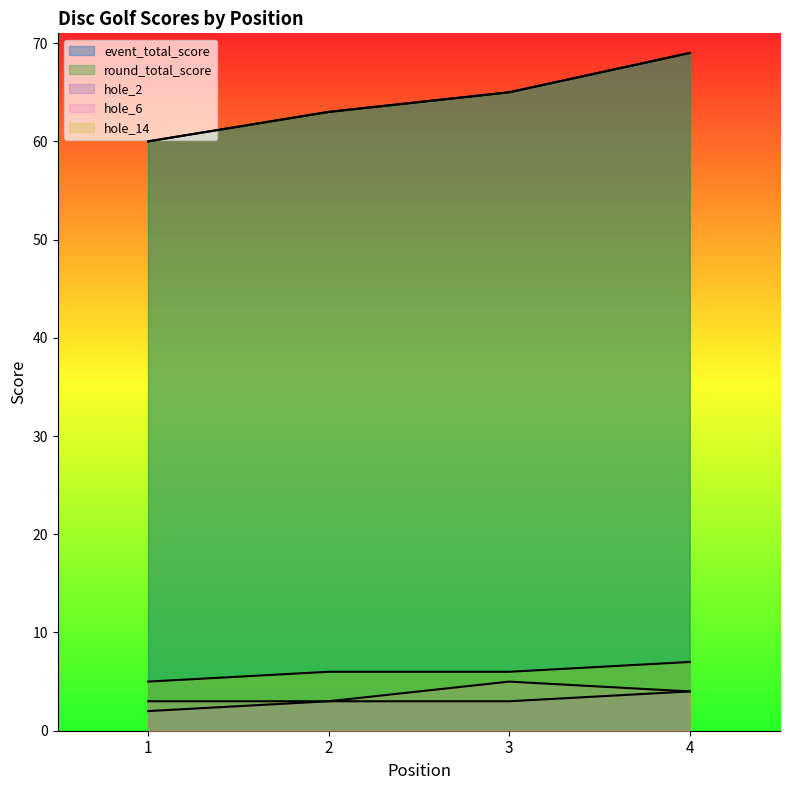

What is the sum of all round_total_score values?

257